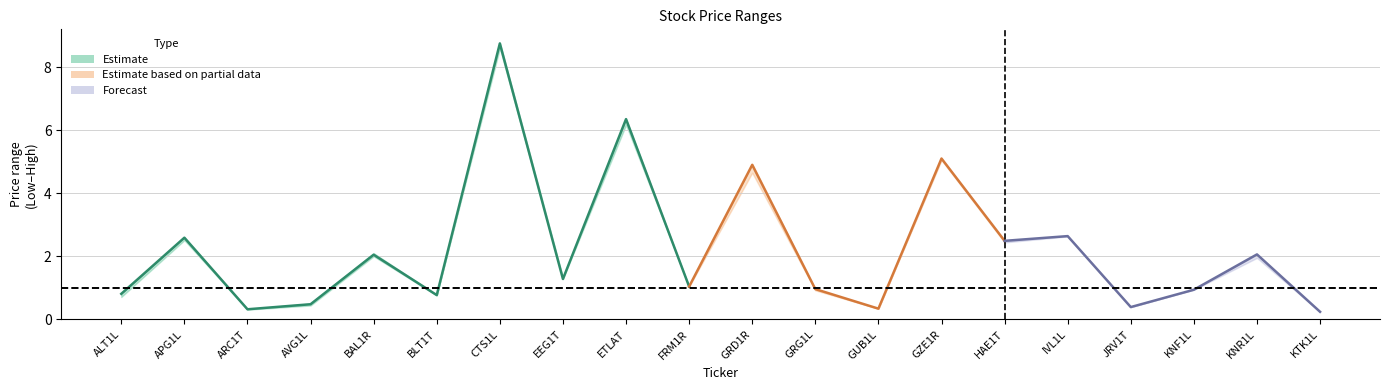

At which label is Close closest to 4?

GRD1R